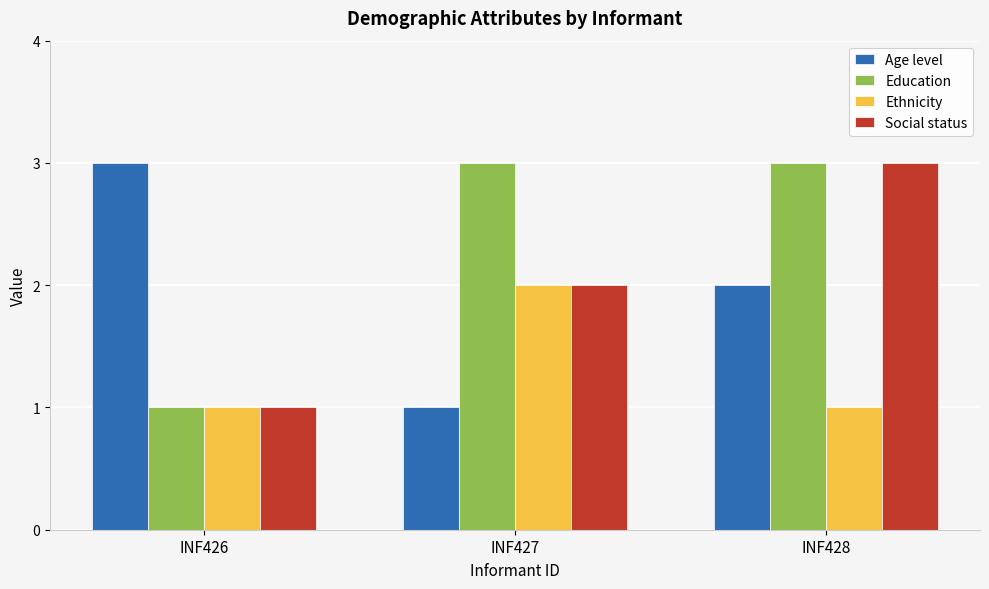

What is the sum of all Age level values?

6